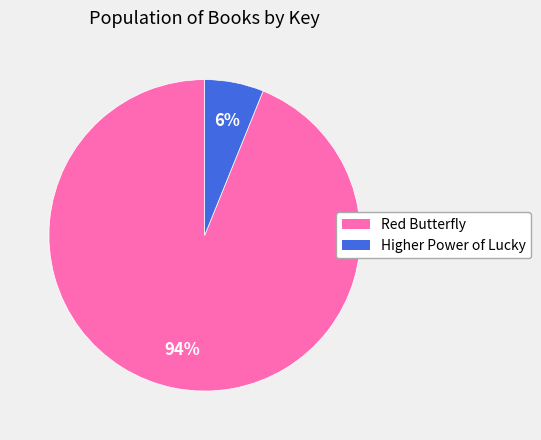

Which slice represents more than half of the pie?

Red Butterfly